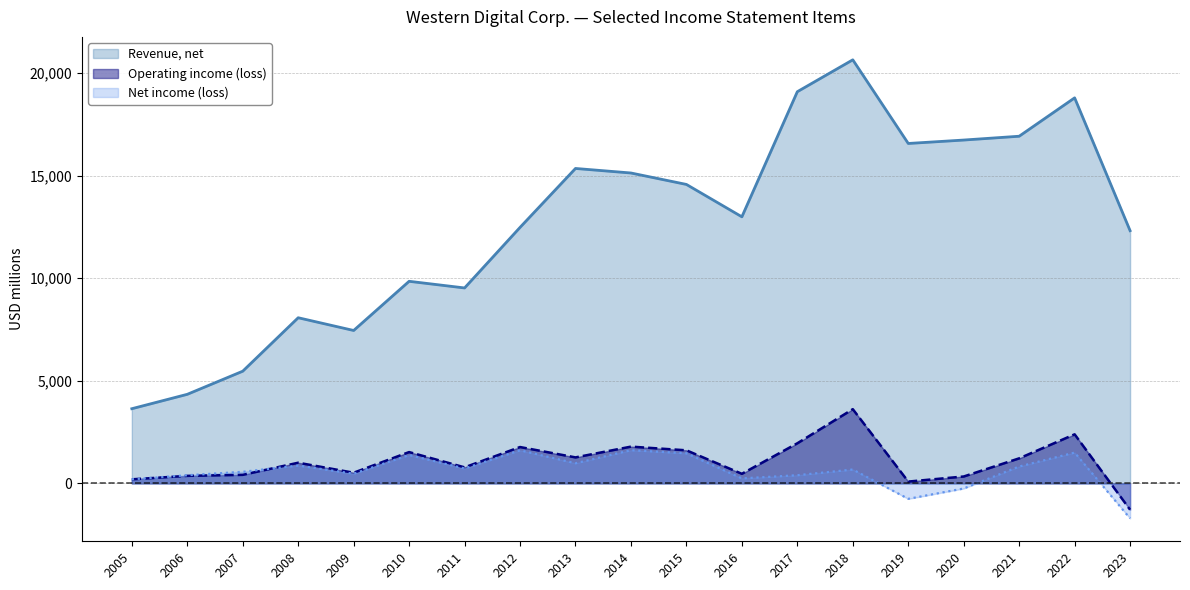

What is the greatest value displayed?

20647